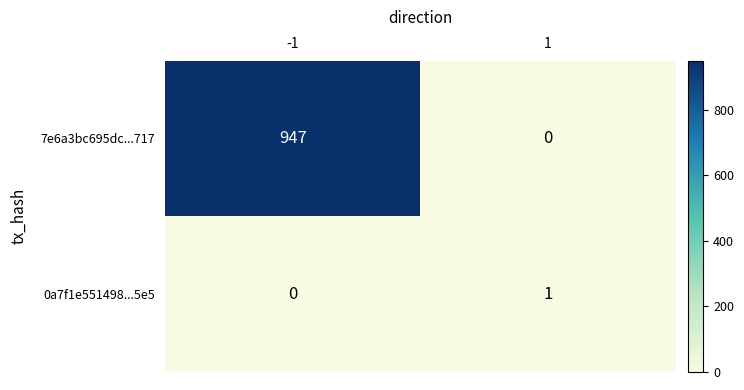

What is the difference between the 7e6a3bc695dc...717 values at -1 and 1?

947